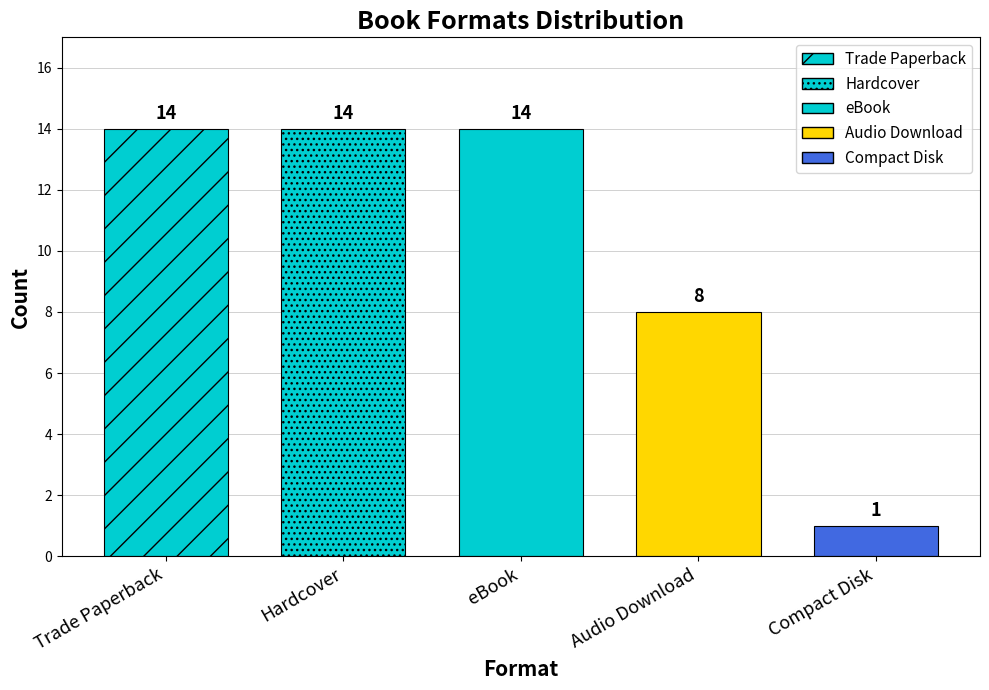

How many series are shown in this chart?

1